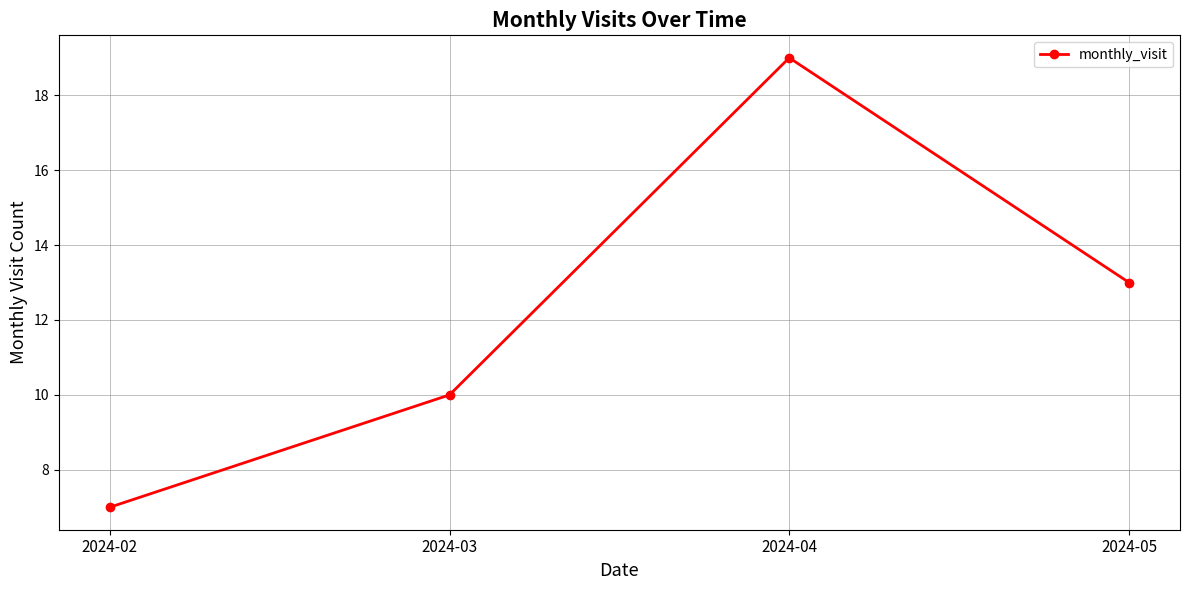

What value does the data have at 2024-05?

13